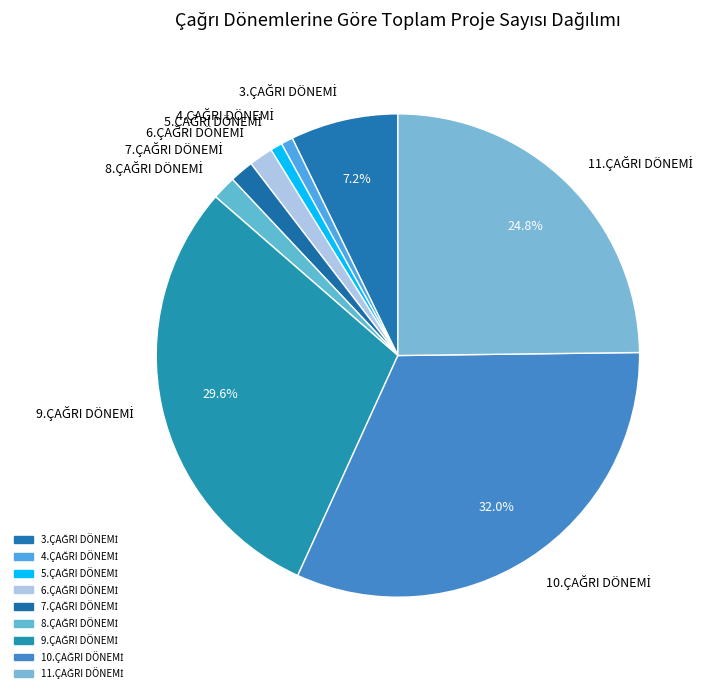

Is there any slice that represents more than half of the pie?

No